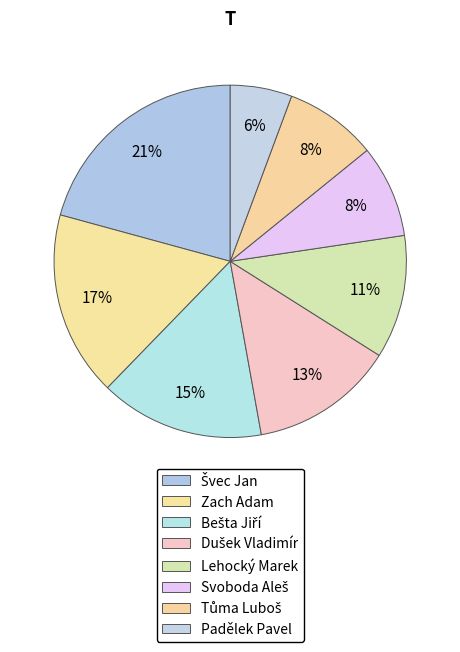

Is there any slice that represents more than half of the pie?

No